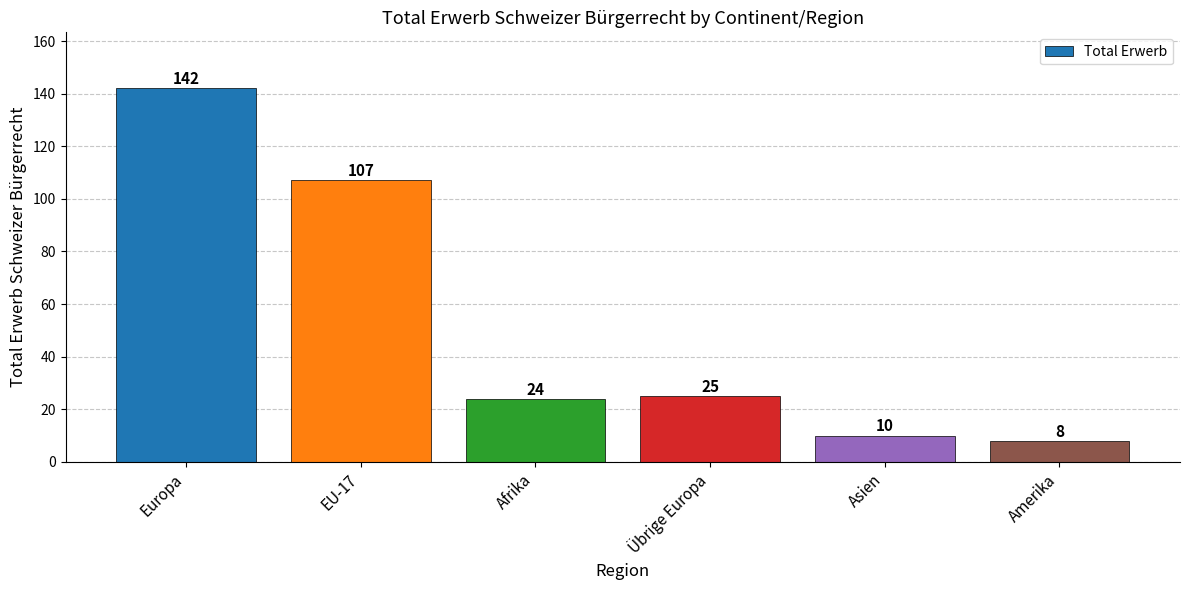

What is the greatest value displayed?

142